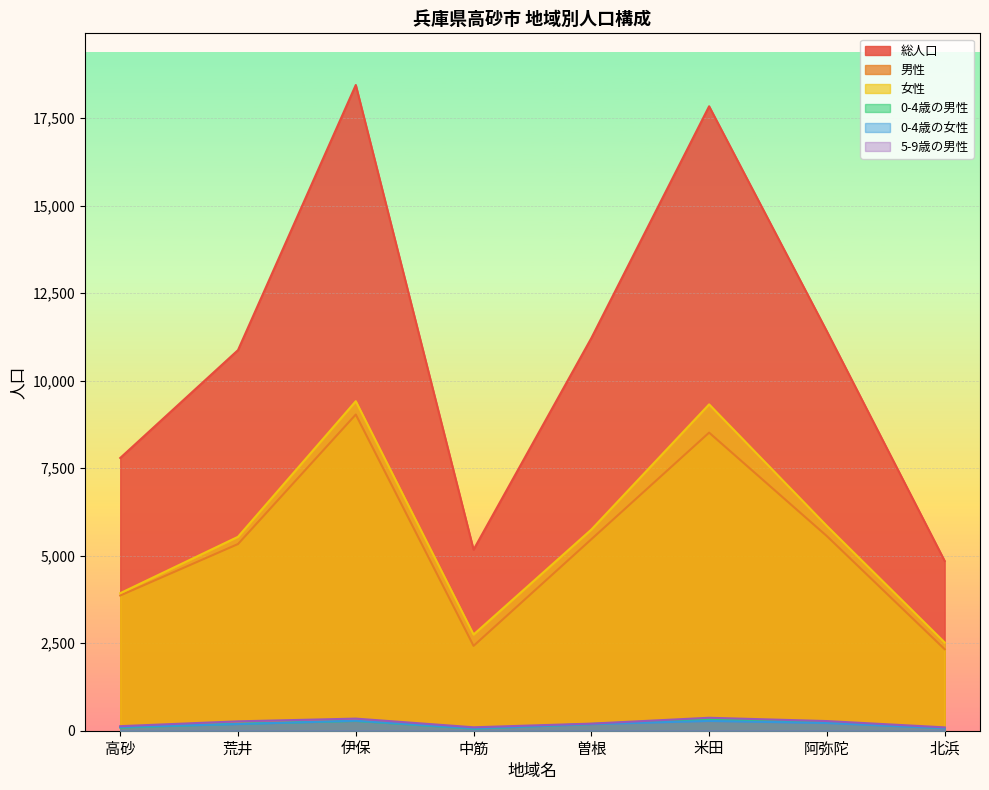

How many values in the 0-4歳の女性 series exceed 191?

3